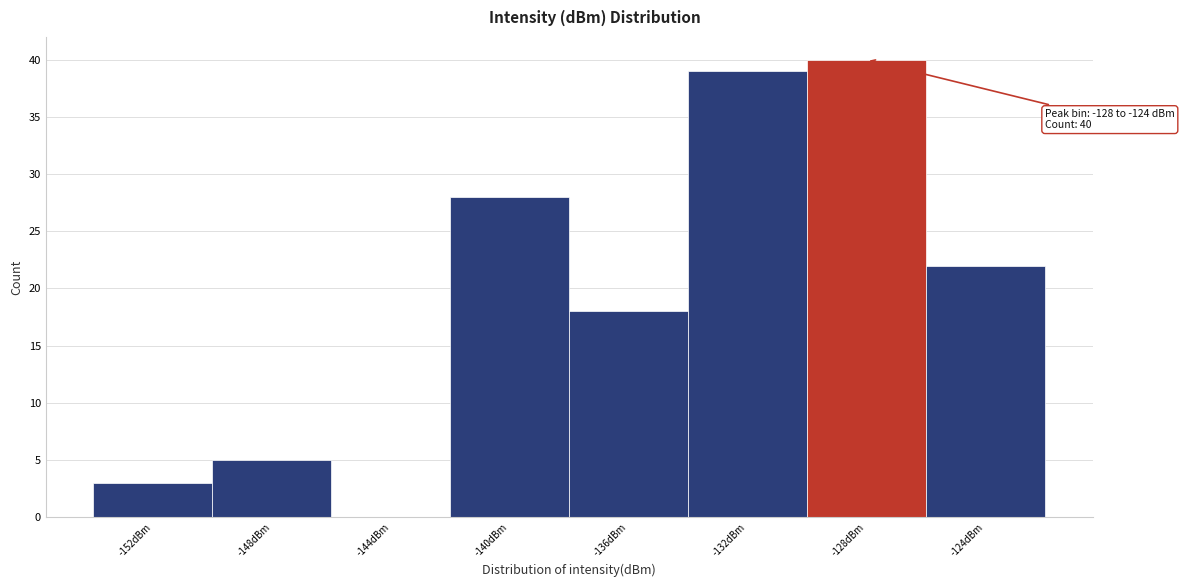

Reading right to left, extract all data points from this chart.

-124dBm=22	-128dBm=40	-132dBm=39	-136dBm=18	-140dBm=28	-144dBm=0	-148dBm=5	-152dBm=3